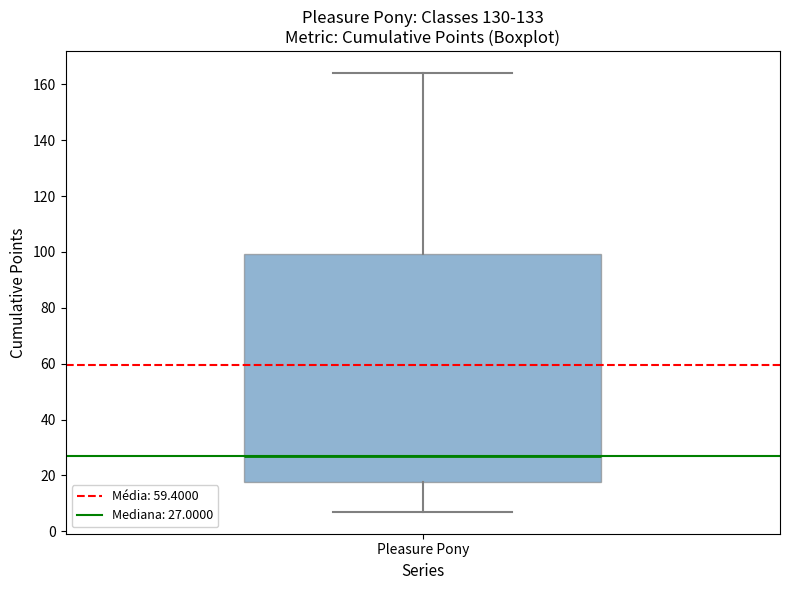

Read this box plot against the y-axis: the position of the median line, the range covered by the box, and the ends of both whiskers. The values are not printed on the chart, so give them approximately, as read against the axis.

median 28, box 18 to 100, whiskers 8 to 164